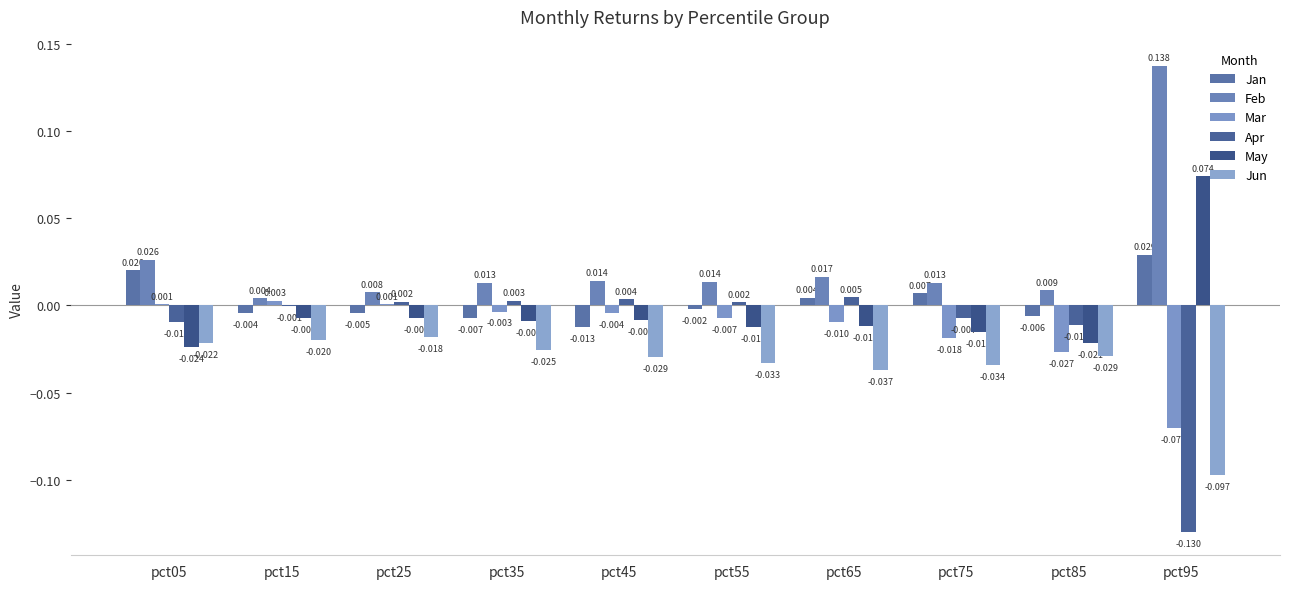

How many groups of bars are there?

10